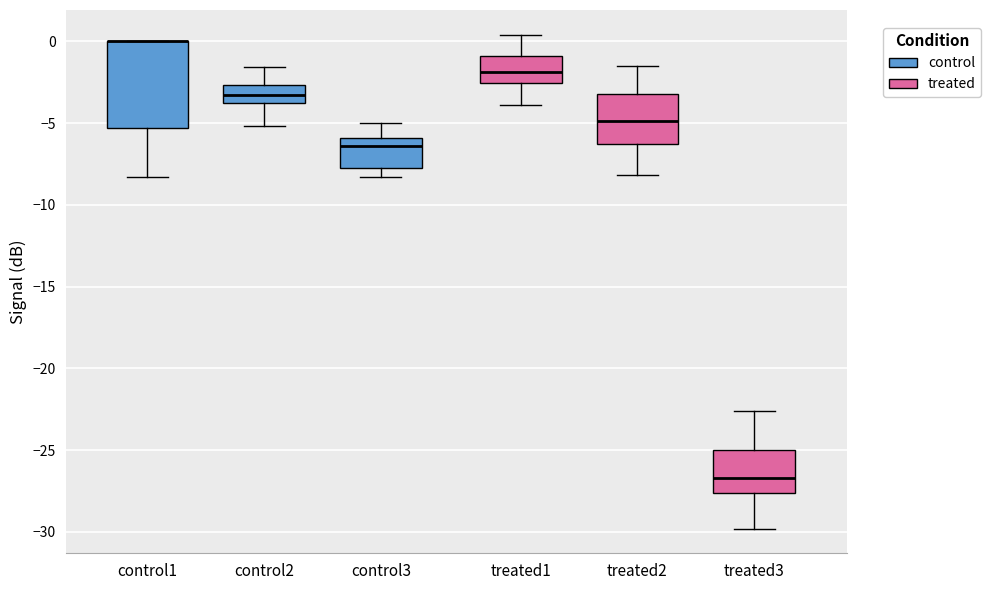

Comparing the boxes themselves (not the whiskers), which one is the tallest?

control1